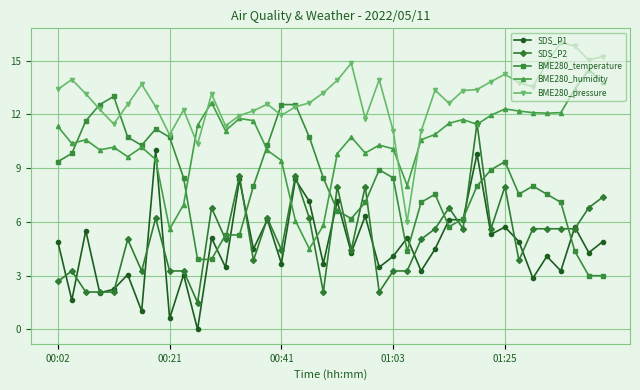

What is the value of the SDS_P2 point at the 10th from the left?

3.3